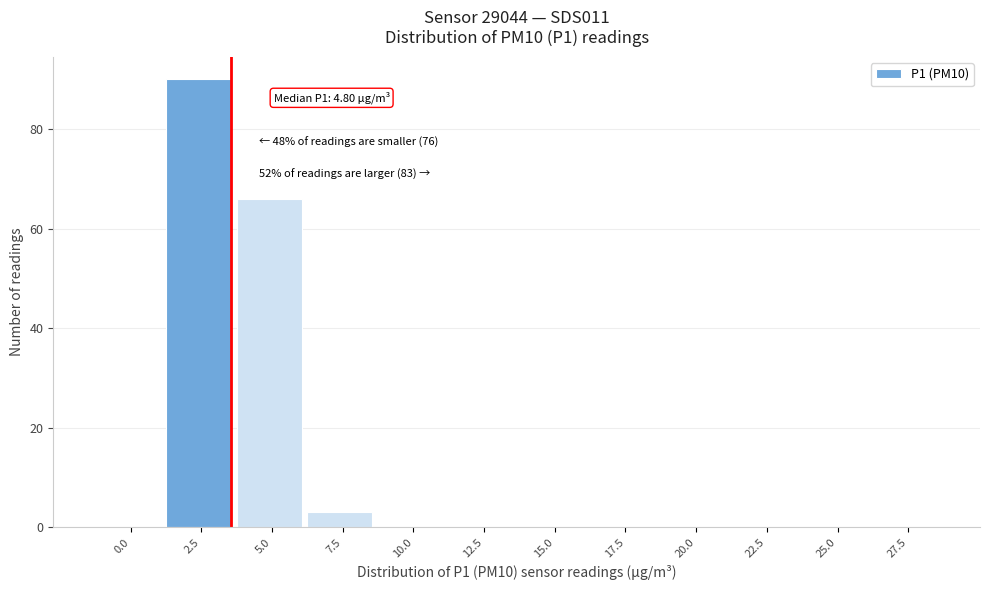

Reading left to right, extract all data points from this chart.

0.0=0	2.5=90	5.0=66	7.5=3	10.0=0	12.5=0	15.0=0	17.5=0	20.0=0	22.5=0	25.0=0	27.5=0